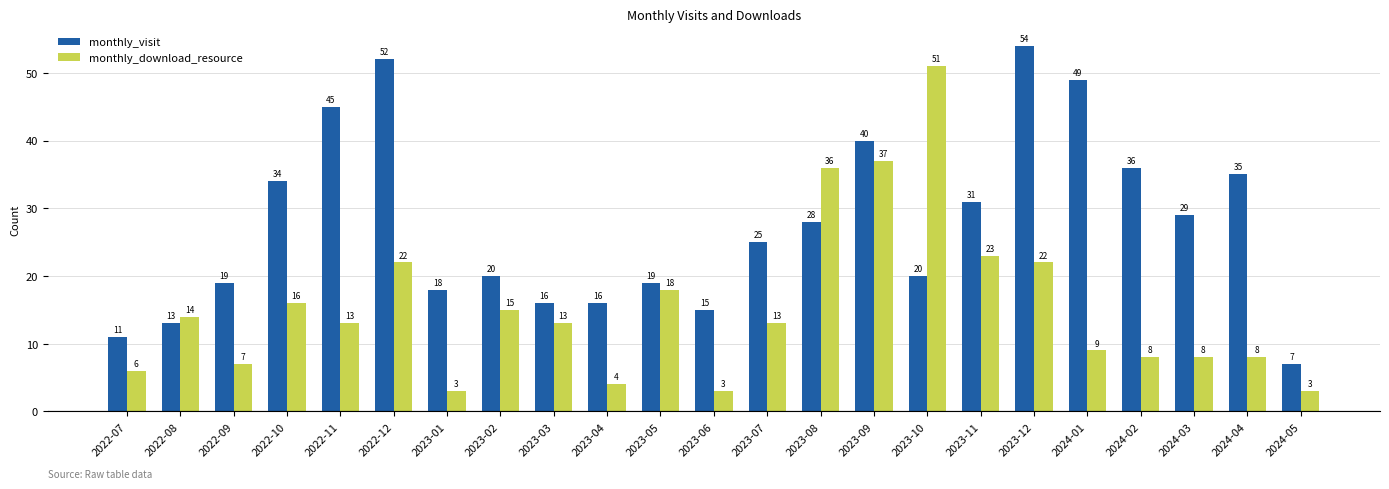

How many categories are shown in the chart?

23